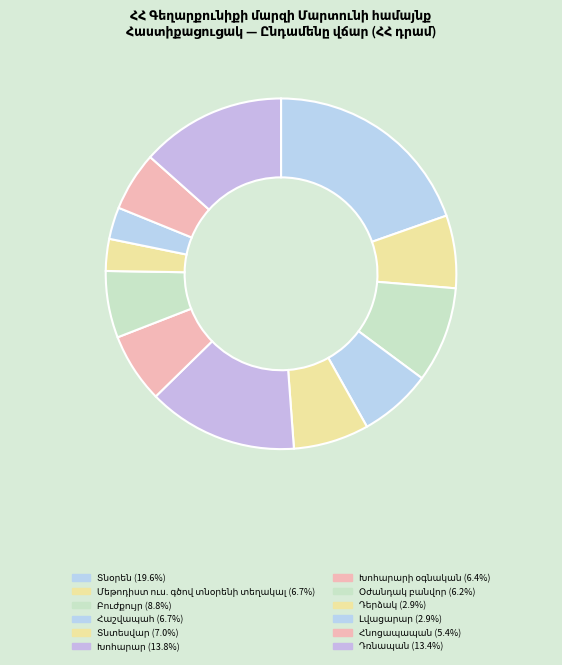

Count the number of slices in the pie.

12